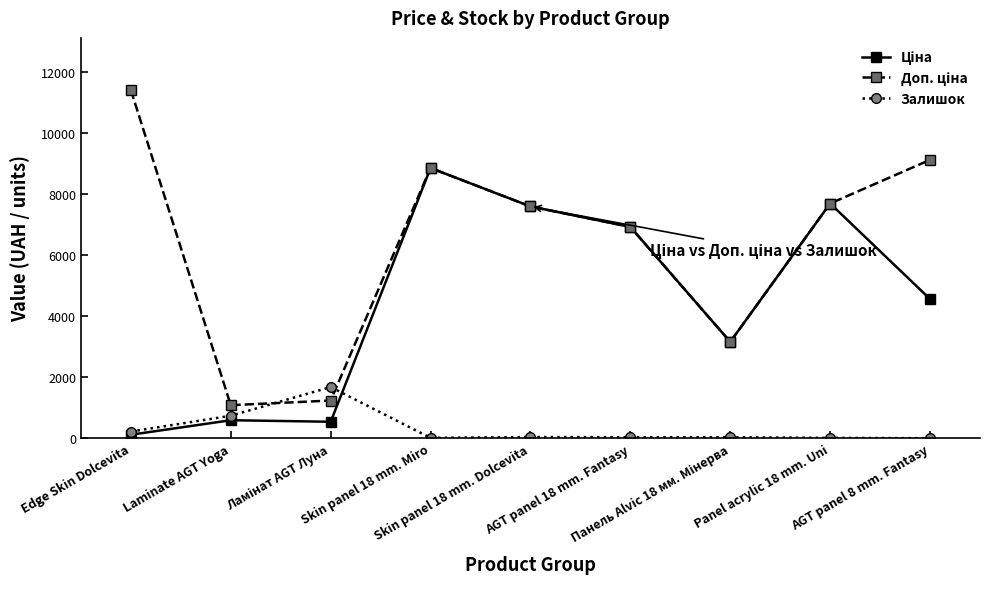

Which label corresponds to the smallest value in the chart?

AGT panel 8 mm. Fantasy